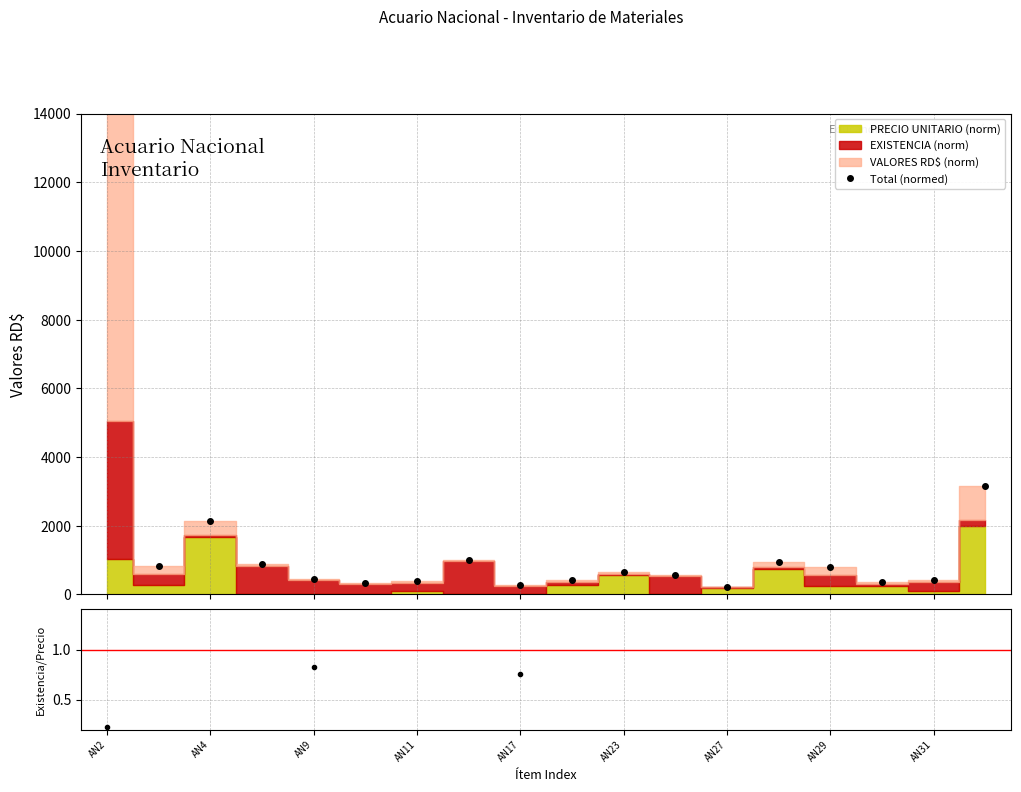

What is the label of the 4th point from the left?

AN11